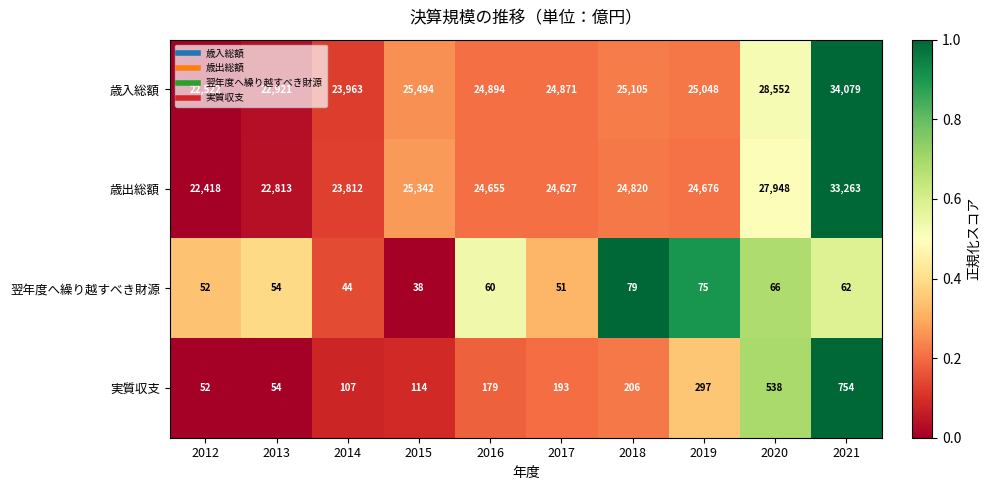

True or false: 歳出総額 has a value of 24820 at 2018.

True